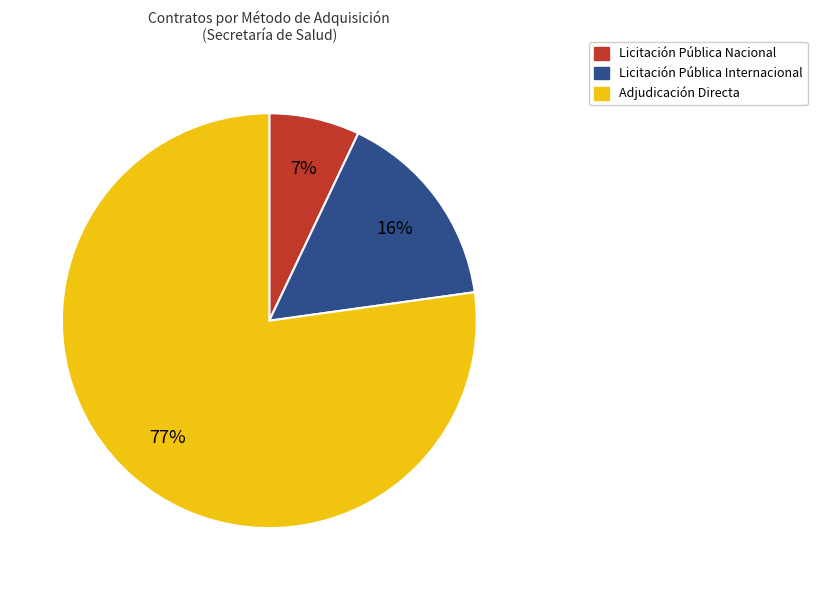

Which slice is the largest?

Adjudicación Directa